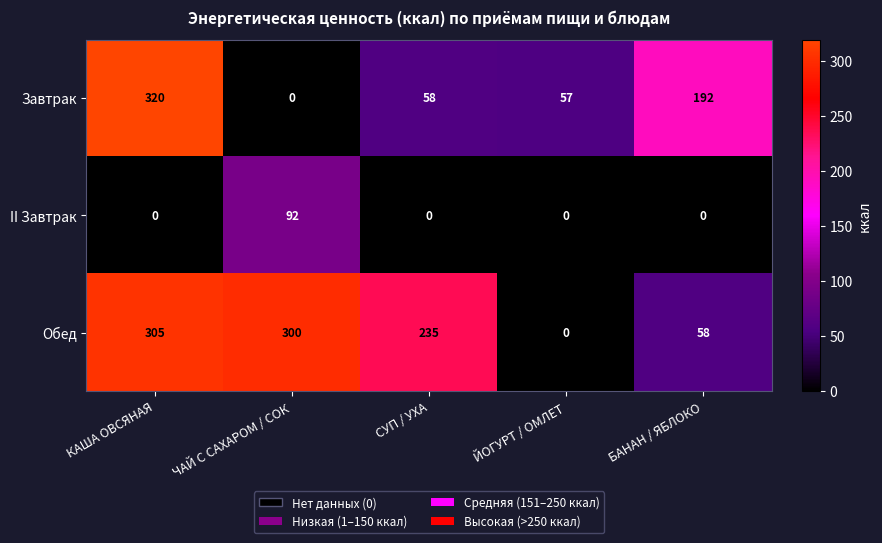

Which category has the highest value in the Обед series?

КАША ОВСЯНАЯ